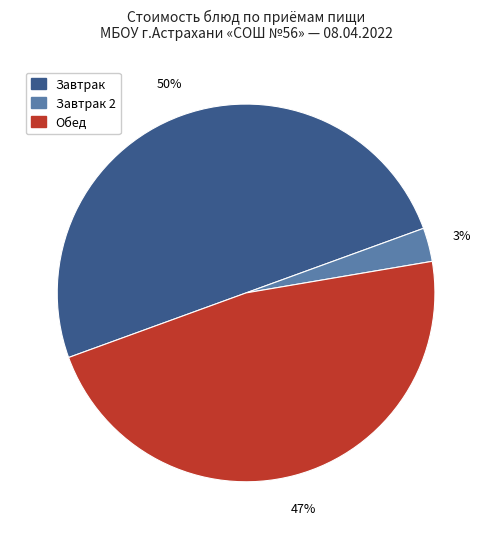

To the nearest percent, what is the difference between the largest and smallest slice percentages?

47%